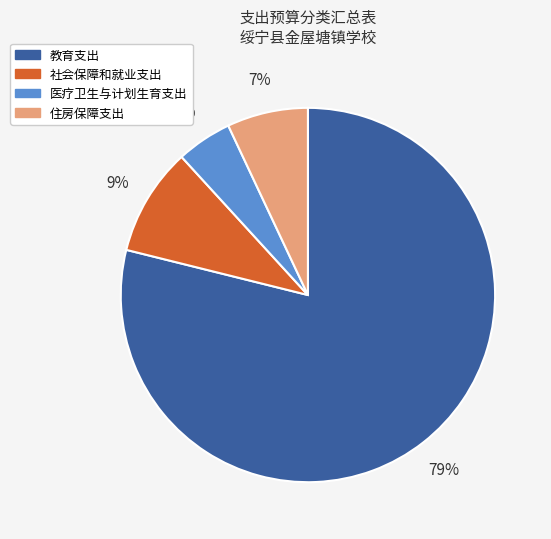

Which slice is the smallest?

医疗卫生与计划生育支出